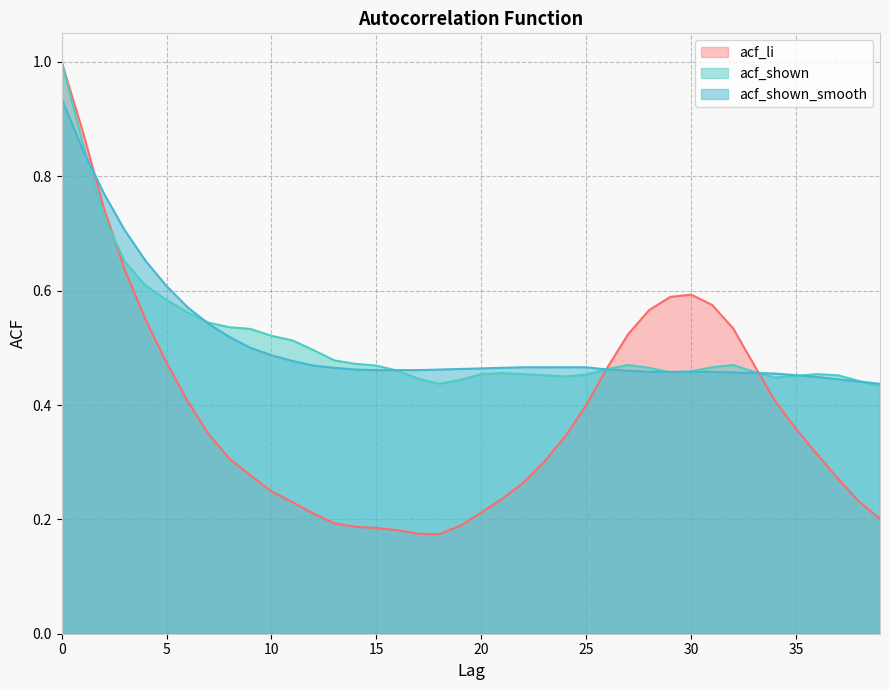

What is the difference between the acf_shown_smooth values at 5 and 28?

0.1